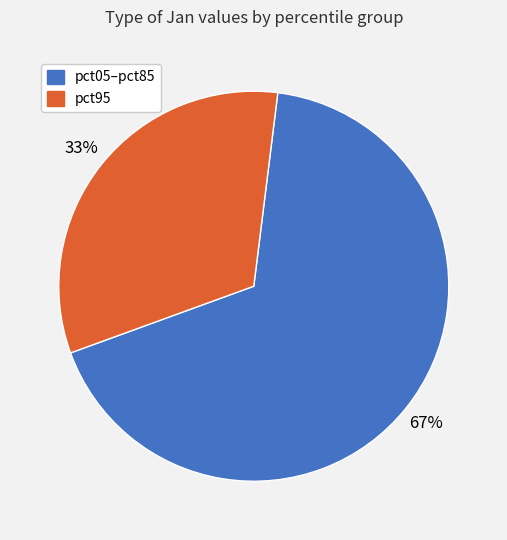

Is there a majority slice in this chart?

Yes